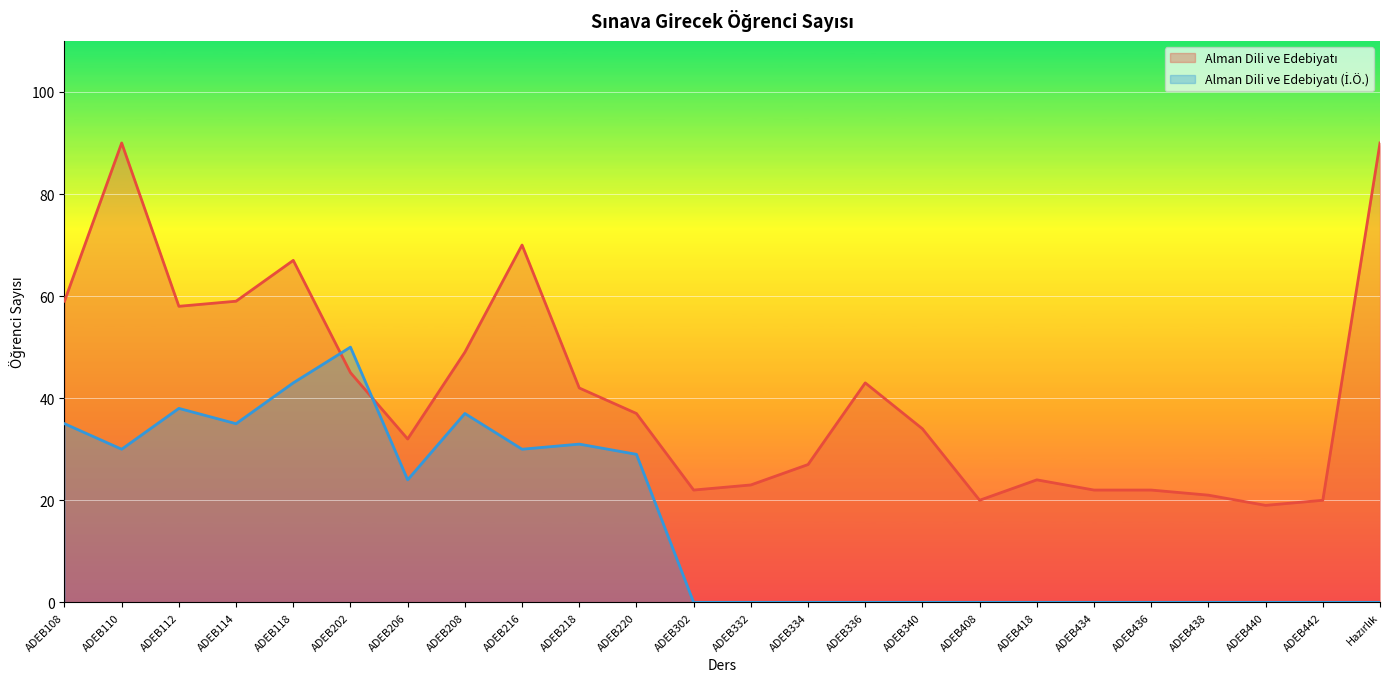

At how many categories does at least one series exceed 28?

14